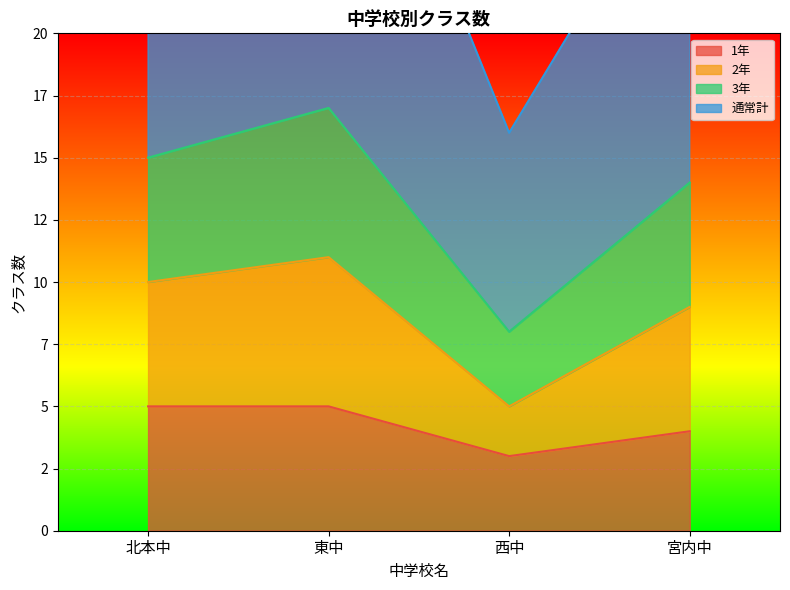

What position from the left is 西中?

3